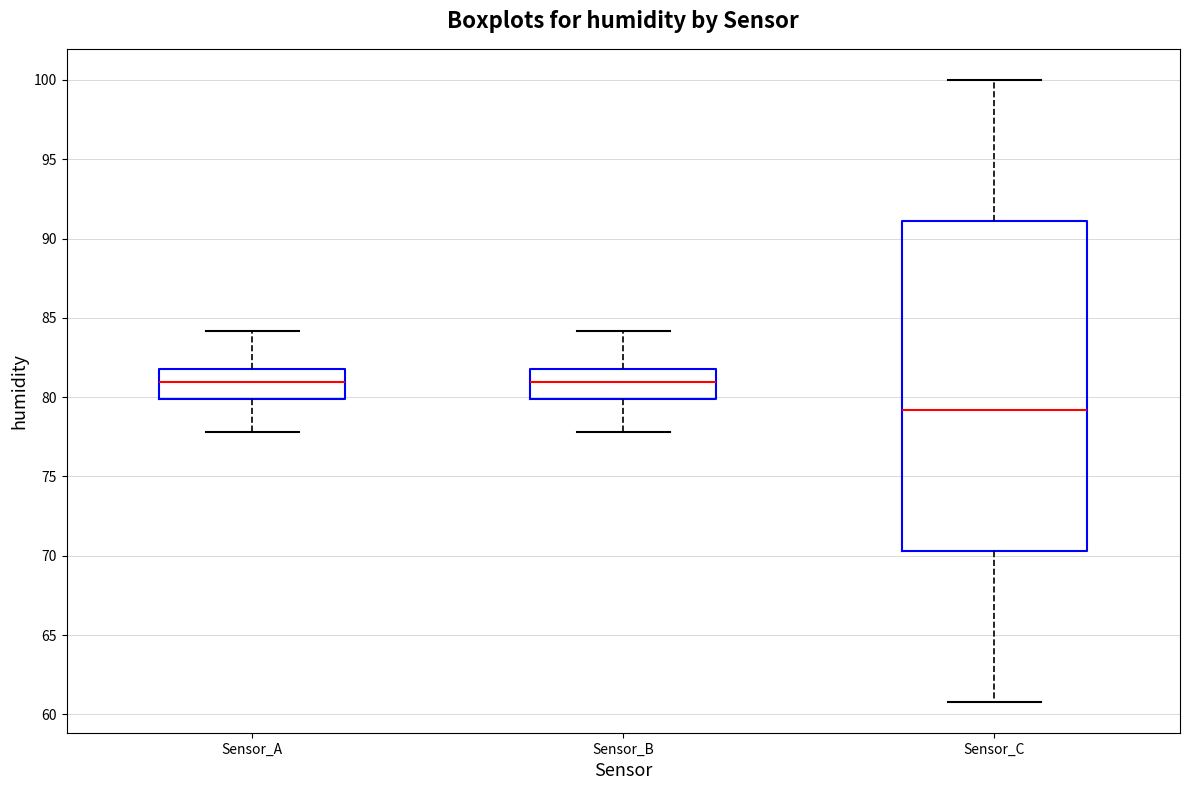

Reading left to right, read every box against the y-axis: the position of its median line, the range the box covers, and the ends of its whiskers. The values are not printed on the chart, so give them approximately, as read against the axis.

Sensor_A: median 81.0, box 80.0 to 82.0, whiskers 78.0 to 84.0
Sensor_B: median 81.0, box 80.0 to 82.0, whiskers 78.0 to 84.0
Sensor_C: median 79.0, box 70.5 to 91.0, whiskers 61.0 to 100.0